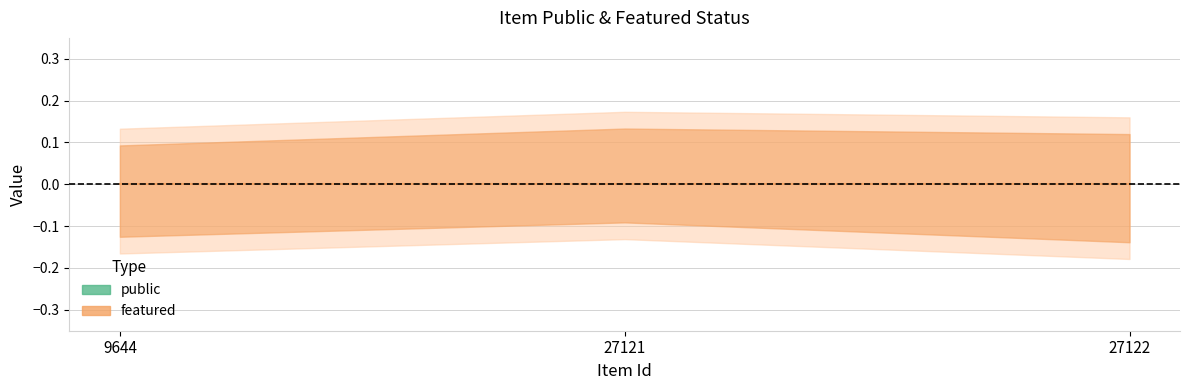

Which series has the largest total across all categories?

public